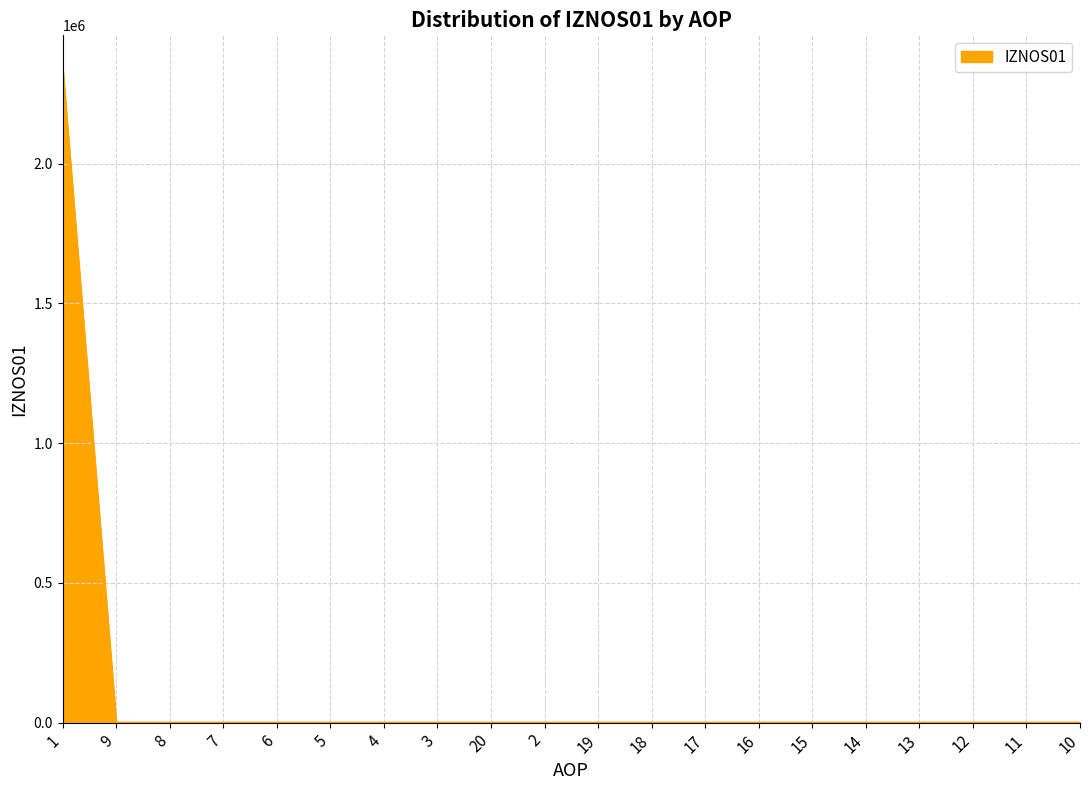

What is the greatest value displayed?

2342002.9